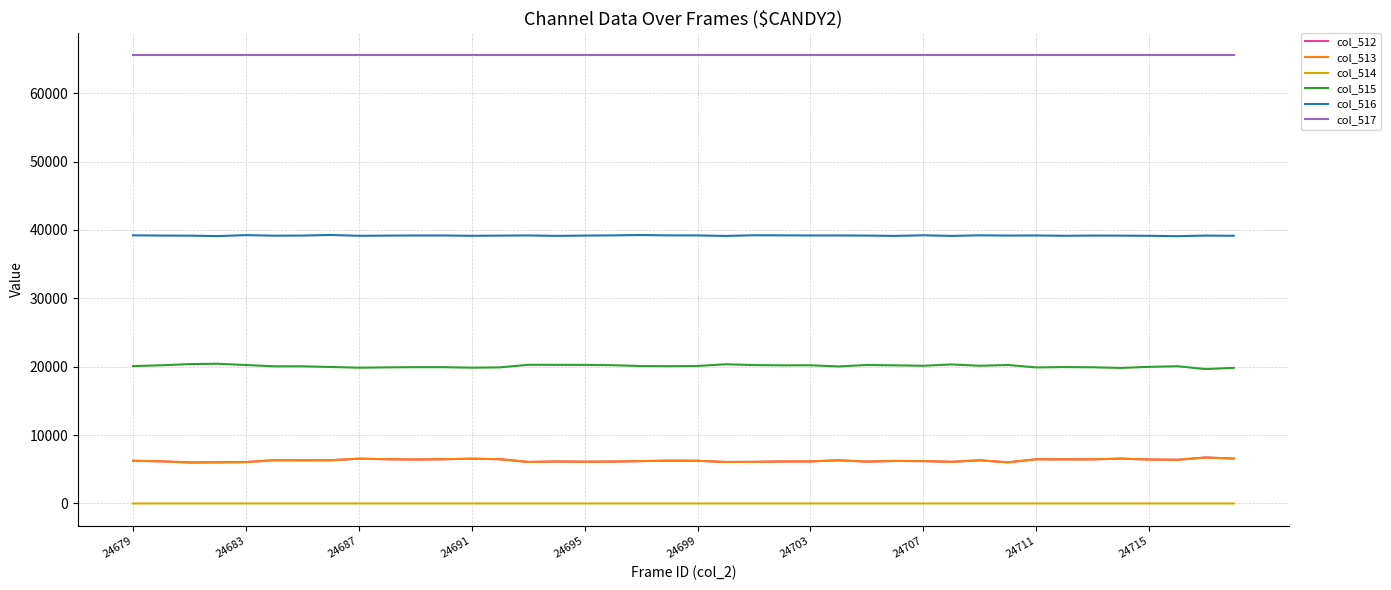

Which series has the largest total across all categories?

col_517